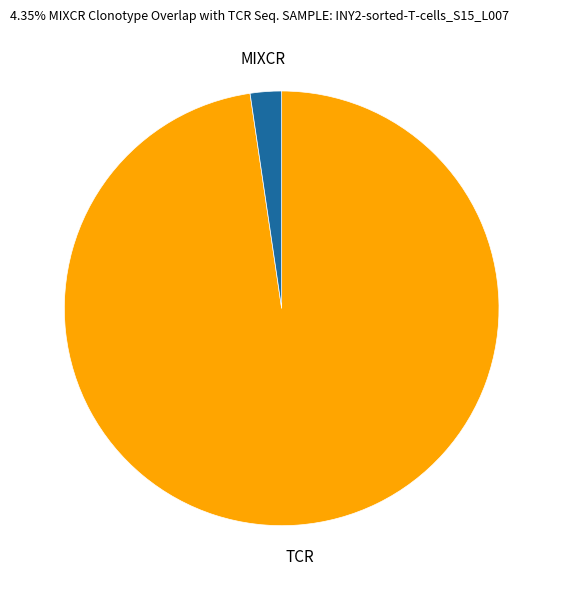

Count the number of slices in the pie.

2